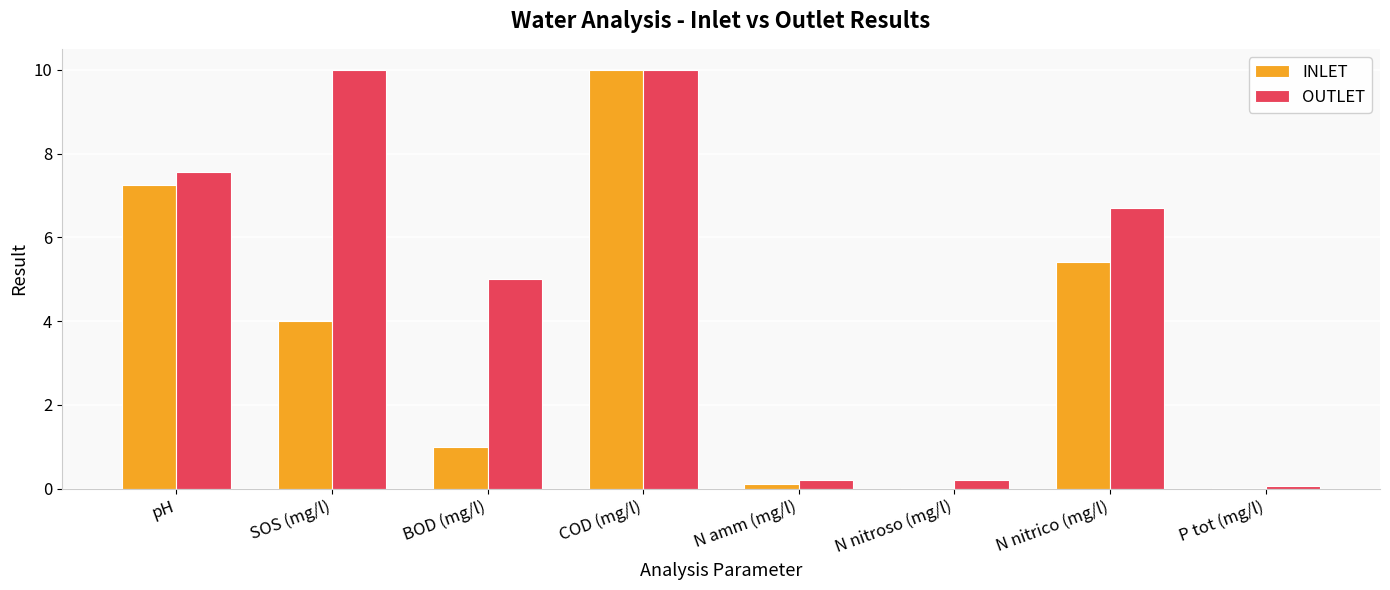

At which category is the sum across all series the highest?

COD (mg/l)